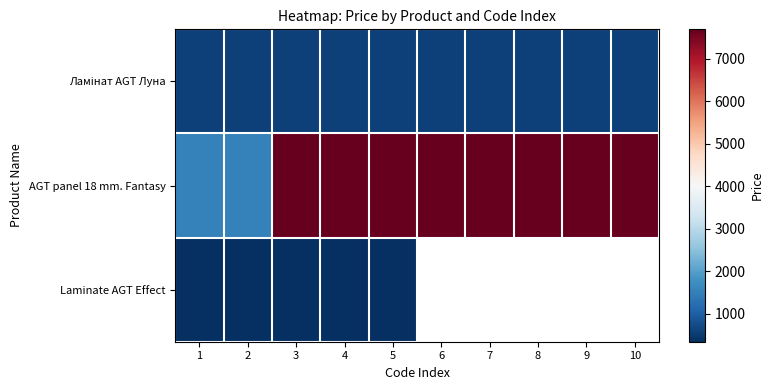

Is the value of AGT panel 18 mm. Fantasy at 1 greater than the value of Laminate AGT Effect at 7?

No